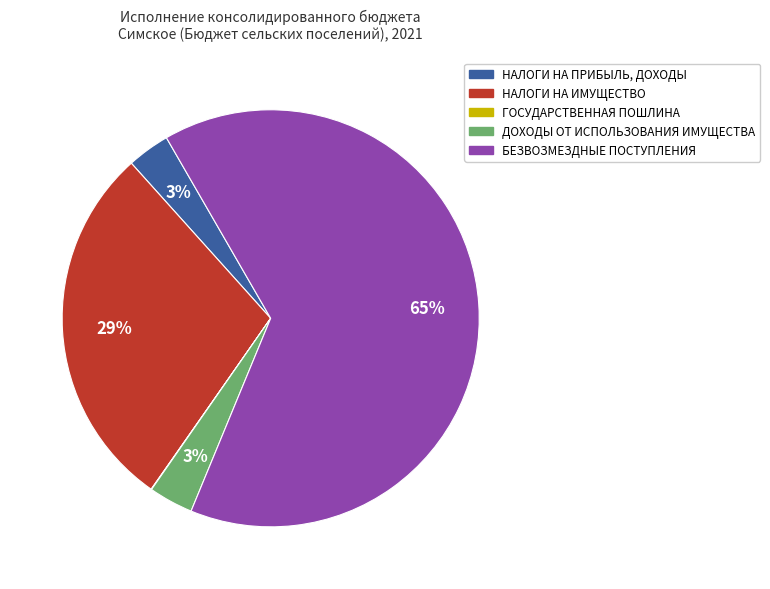

Do ДОХОДЫ ОТ ИСПОЛЬЗОВАНИЯ ИМУЩЕСТВА and БЕЗВОЗМЕЗДНЫЕ ПОСТУПЛЕНИЯ together represent more than half of the pie?

Yes